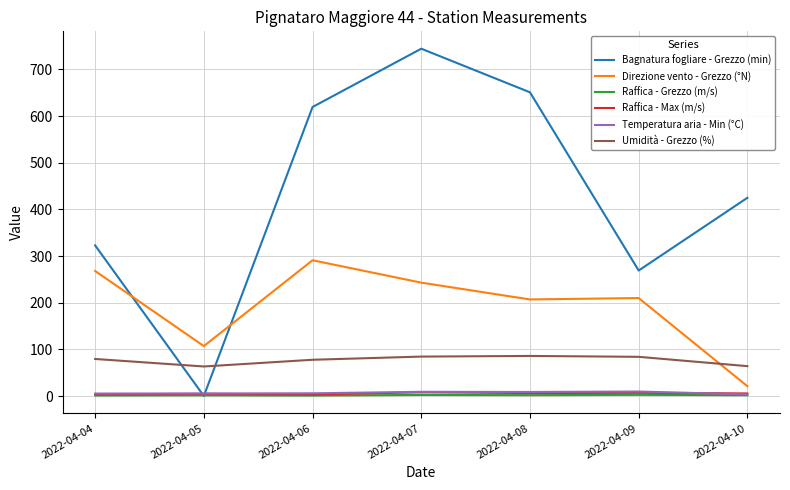

Is this an area chart (filled region under the line)?

No